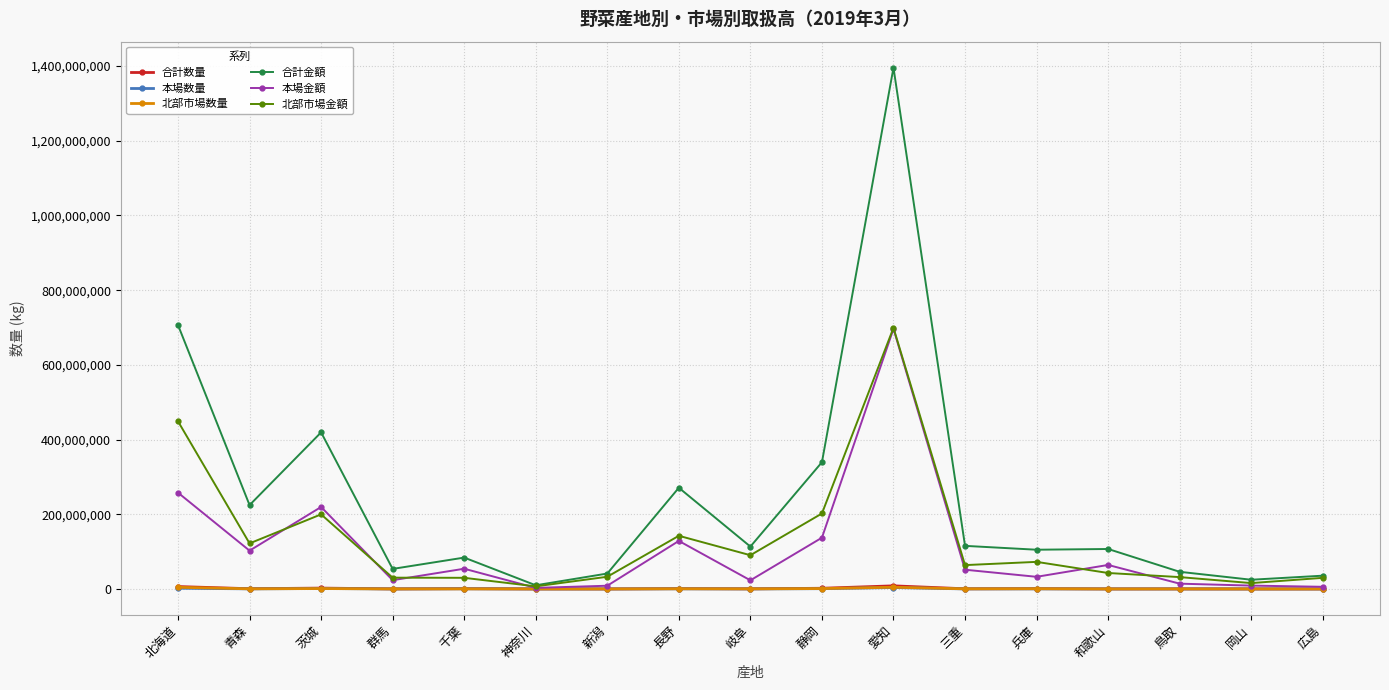

What is the label of the 17th point from the right?

北海道